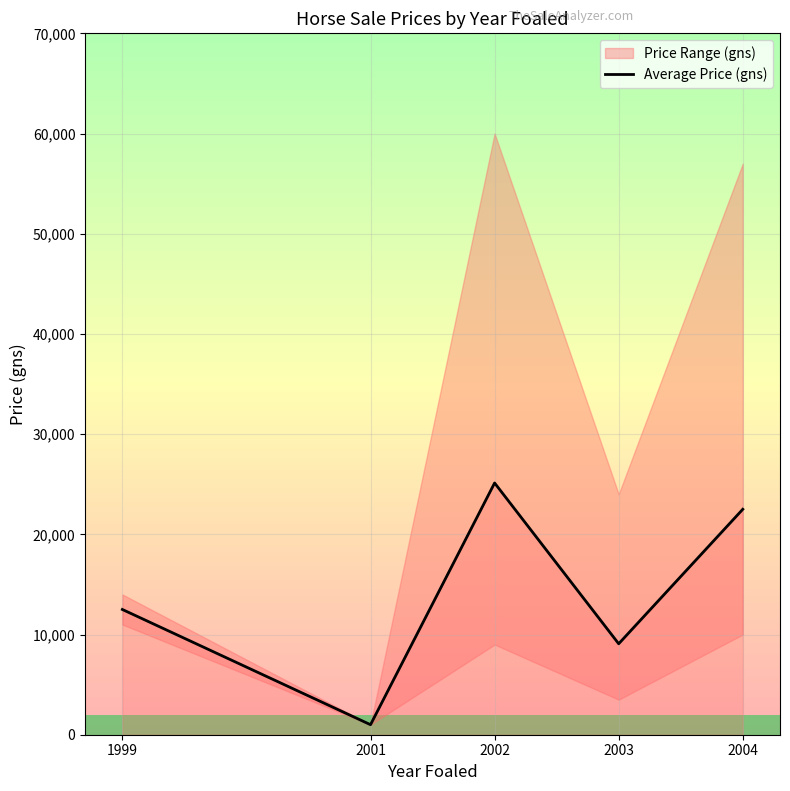

Rank the categories by value from lowest to highest.

2001, 2003, 1999, 2004, 2002